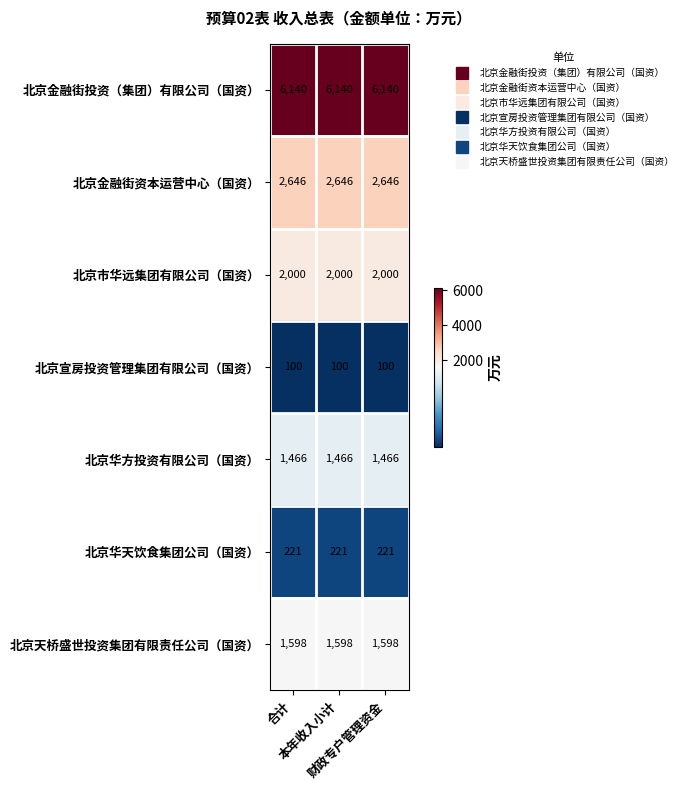

What is the minimum value shown in the chart?

100